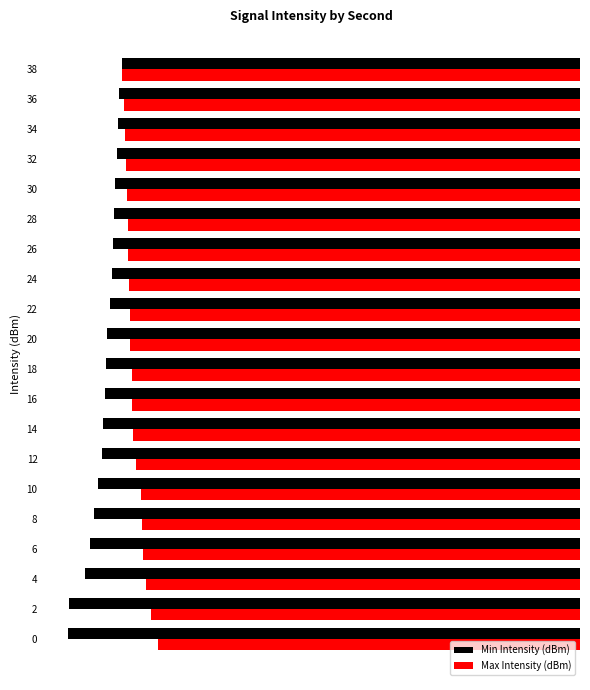

What are all the series names shown in the legend?

Min Intensity (dBm), Max Intensity (dBm)